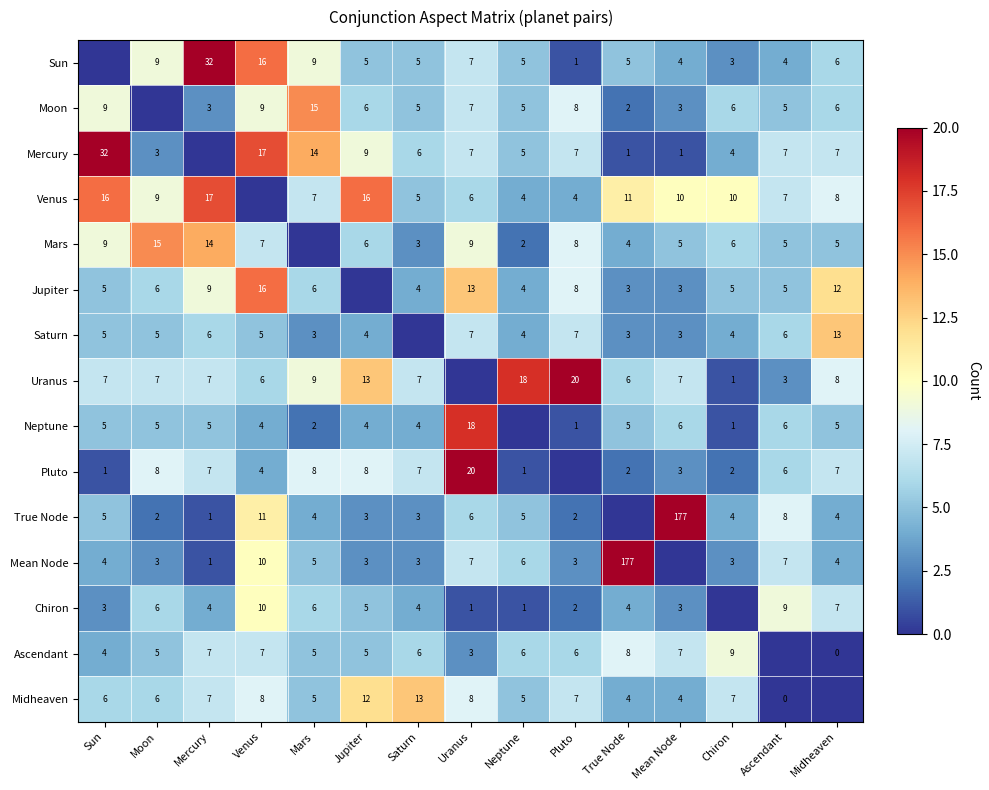

What is the sum of the Mercury values at Ascendant and Midheaven?

14